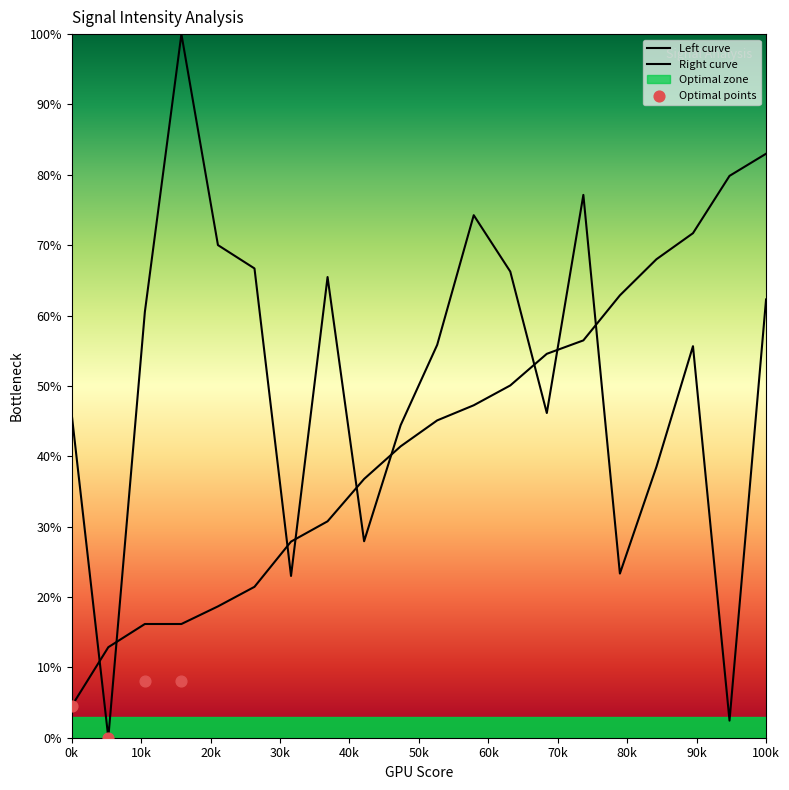

At how many categories does at least one series exceed 26?

19